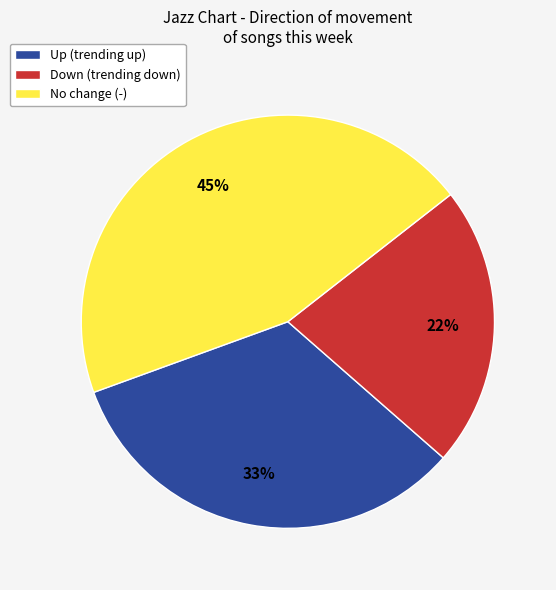

Is there any slice that represents more than half of the pie?

No